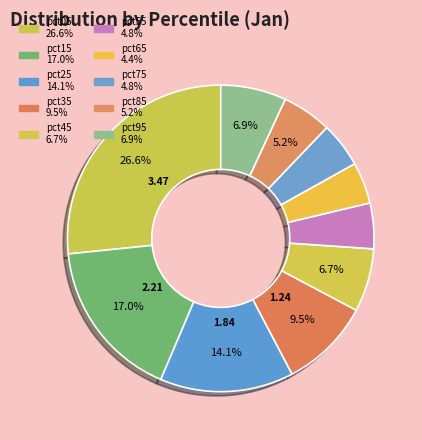

How many segments does this pie chart have?

10